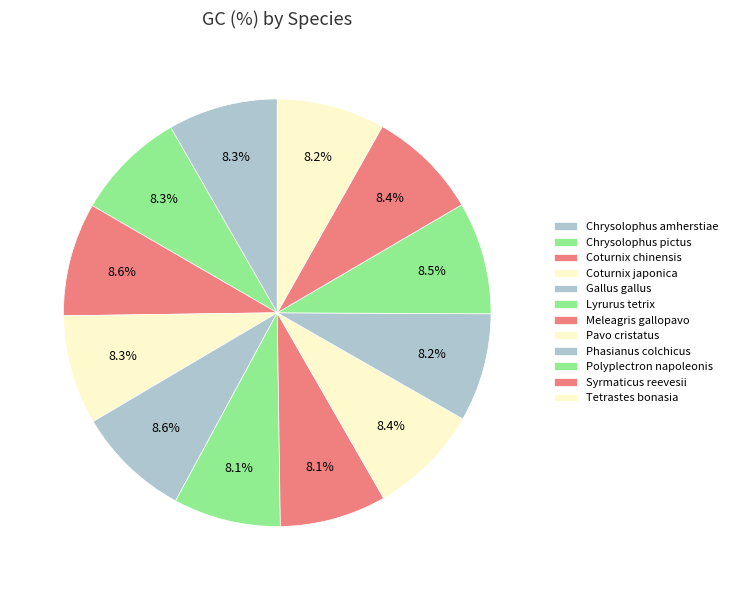

To the nearest percent, what is the difference between the largest and smallest slice percentages?

1%